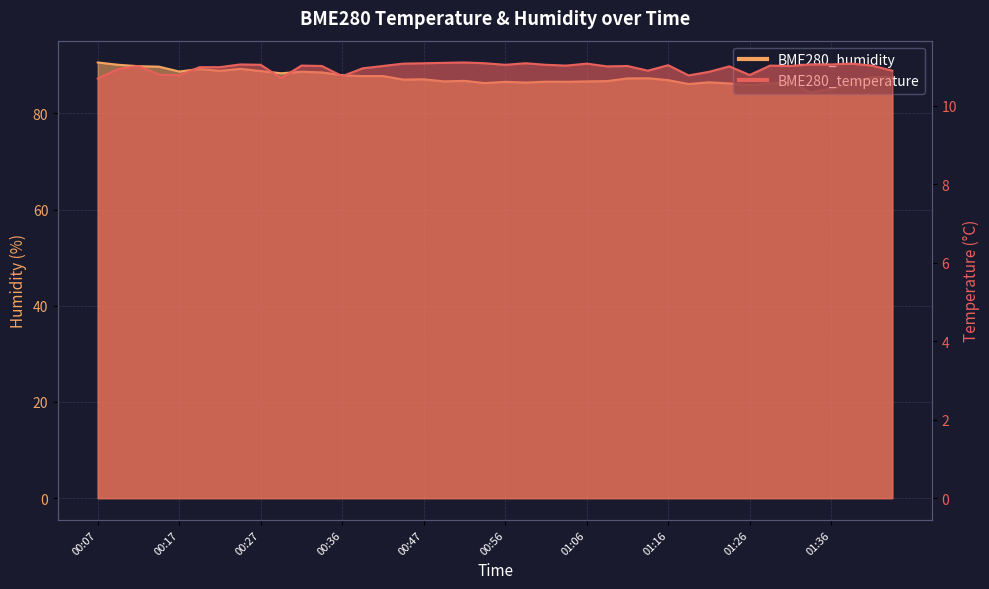

Reading left to right, list all the values displayed in this chart.

BME280_temperature: 10.7	10.9	11.0	10.8	10.8	11.0	11.0	11.1	11.1	10.7	11.0	11.0	10.8	11.0	11.0	11.1	11.1	11.1	11.1	11.1	11.1	11.1	11.1	11.0	11.1	11.0	11.0	10.9	11.0	10.8	10.9	11.0	10.8	11.0	11.0	11.1	11.1	11.1	11.0	10.9
BME280_humidity: 90.6	90.1	89.8	89.7	88.7	89.2	88.9	89.3	88.8	88.4	88.7	88.5	88.0	87.8	87.8	87.0	87.1	86.7	86.8	86.3	86.6	86.4	86.6	86.6	86.7	86.7	87.3	87.3	86.9	86.1	86.5	86.2	85.9	86.2	86.5	84.4	85.1	86.2	87.6	87.5